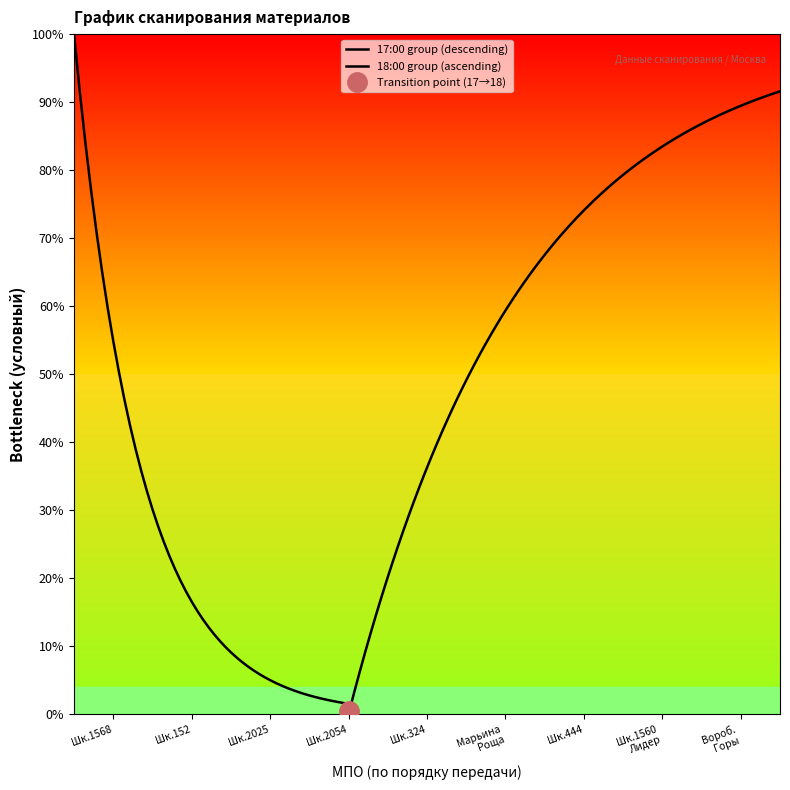

True or false: there are more than 1 points higher than both neighbors.

False